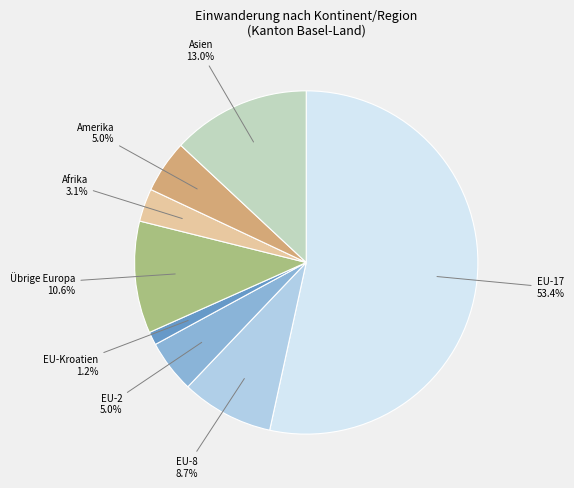

Count the number of slices in the pie.

8